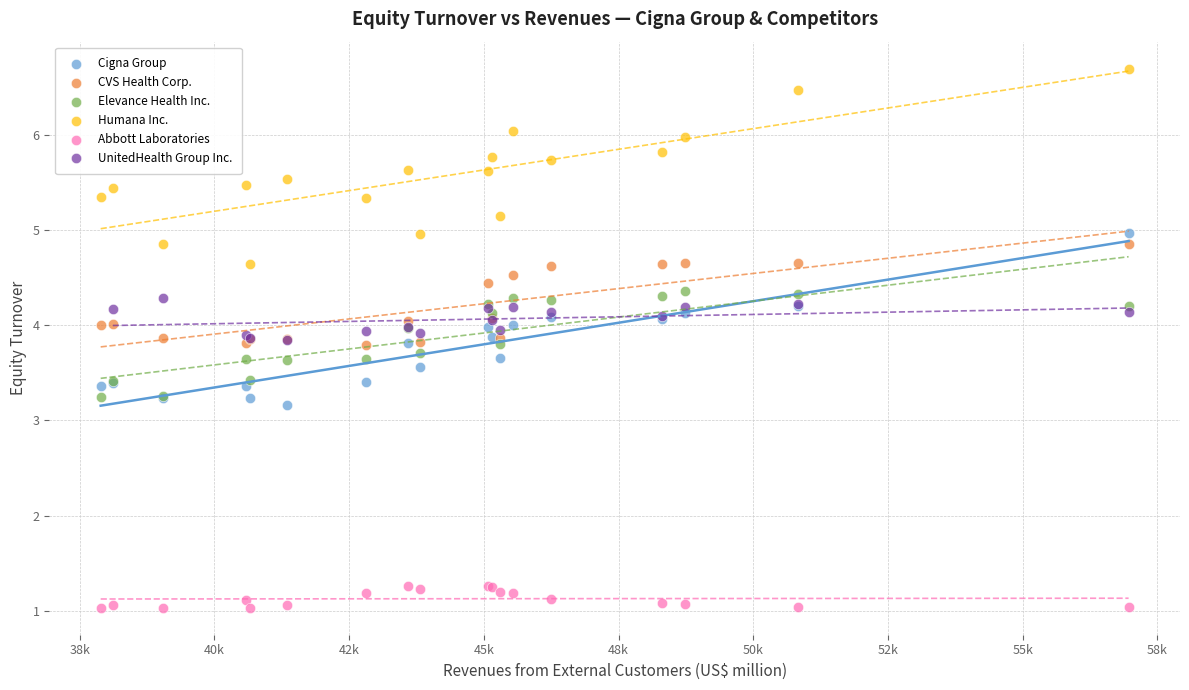

Which series reaches the minimum Y coordinate?

Abbott Laboratories